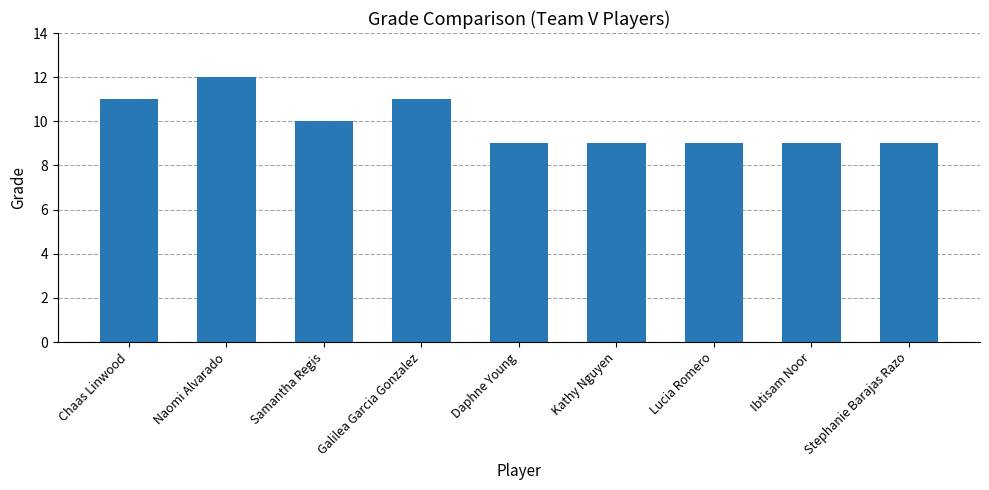

What is the approximate value at Naomi Alvarado?

12